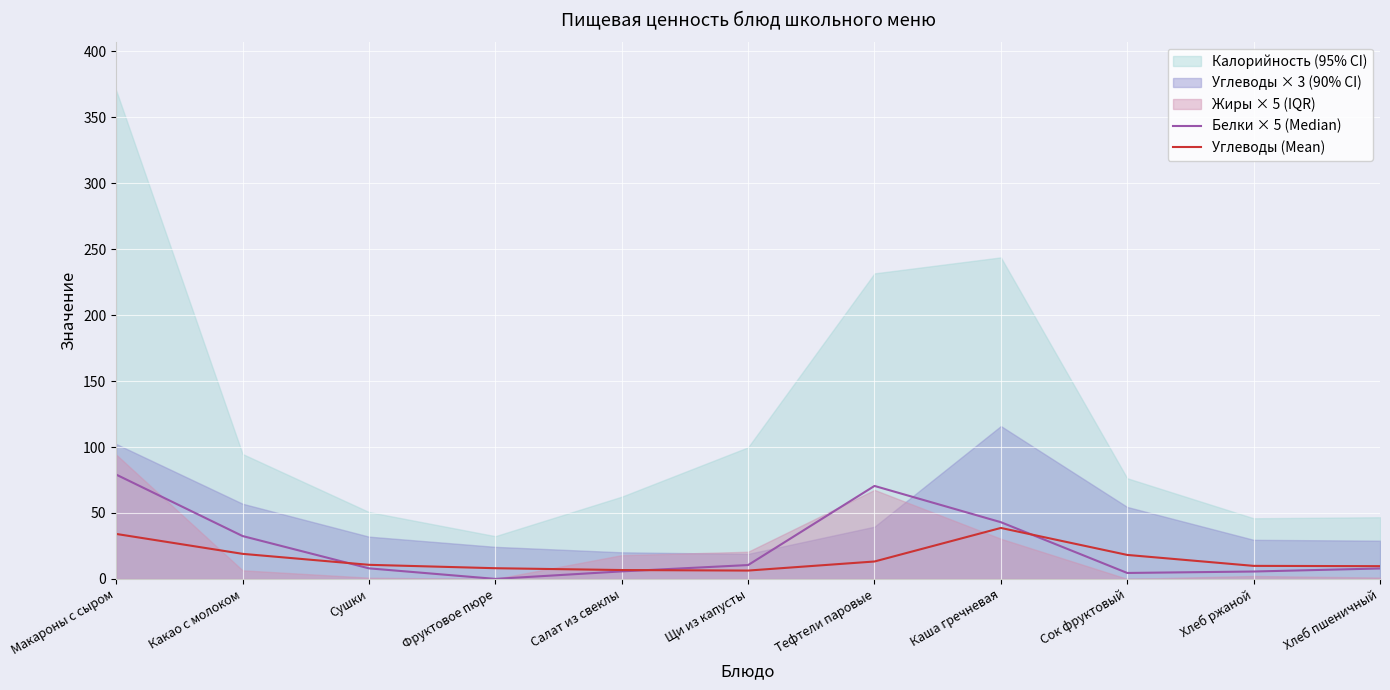

What is the value of the Углеводы (Mean) point at the 2nd from the left?

19.0